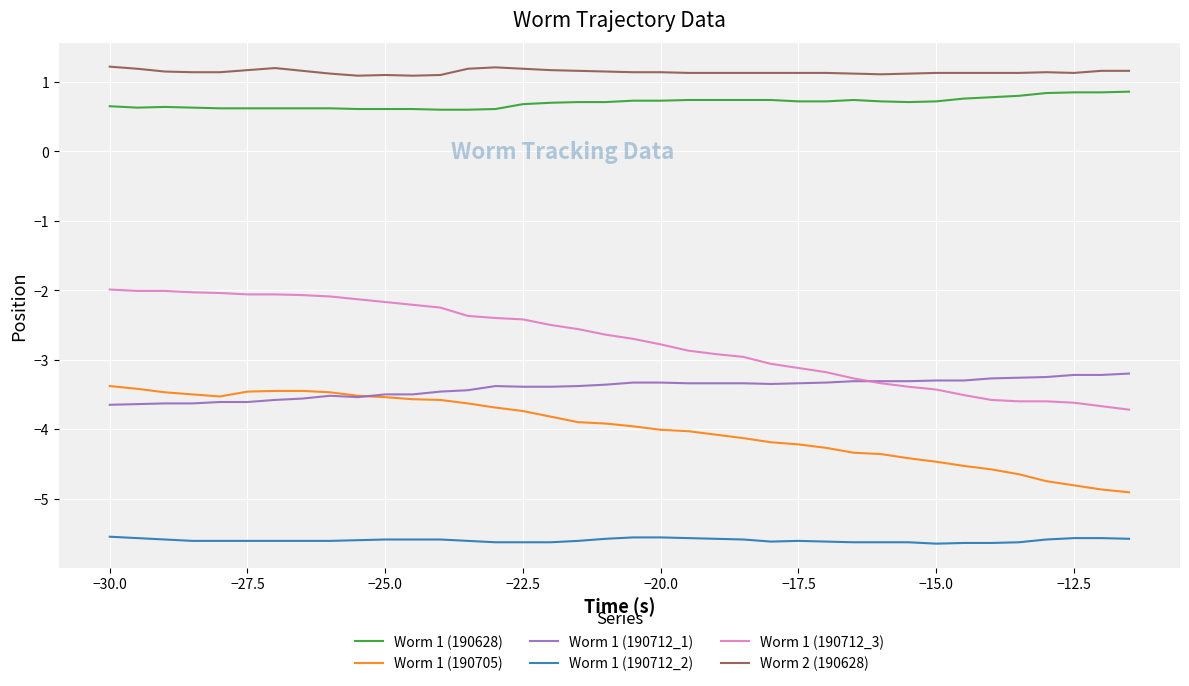

What is the maximum value shown in the chart?

1.2